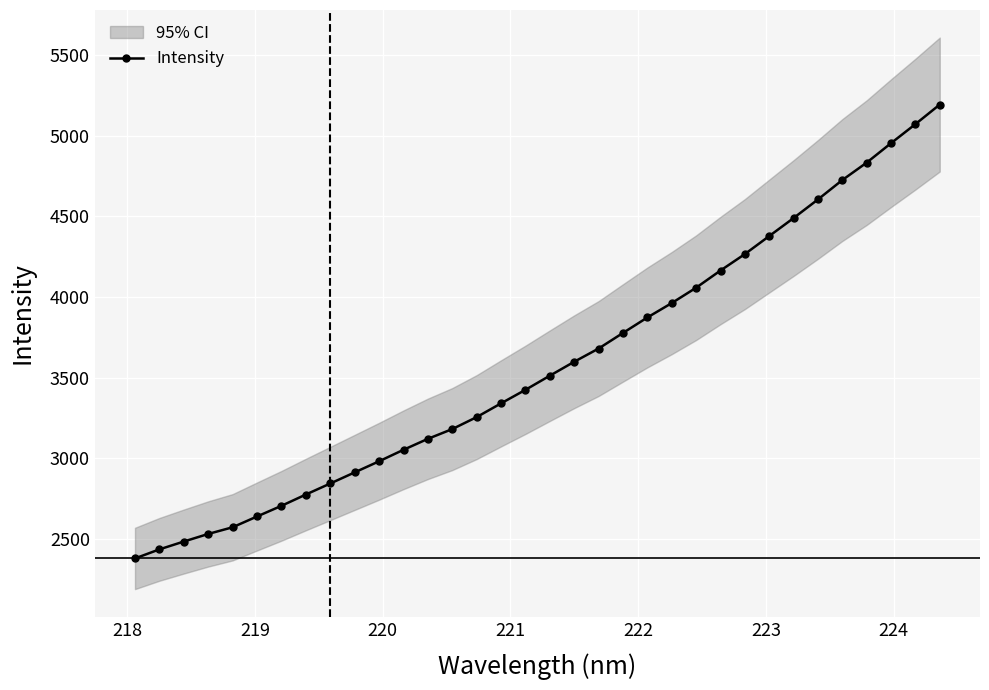

What is the value of the Intensity point at the 2nd from the left?

2434.1